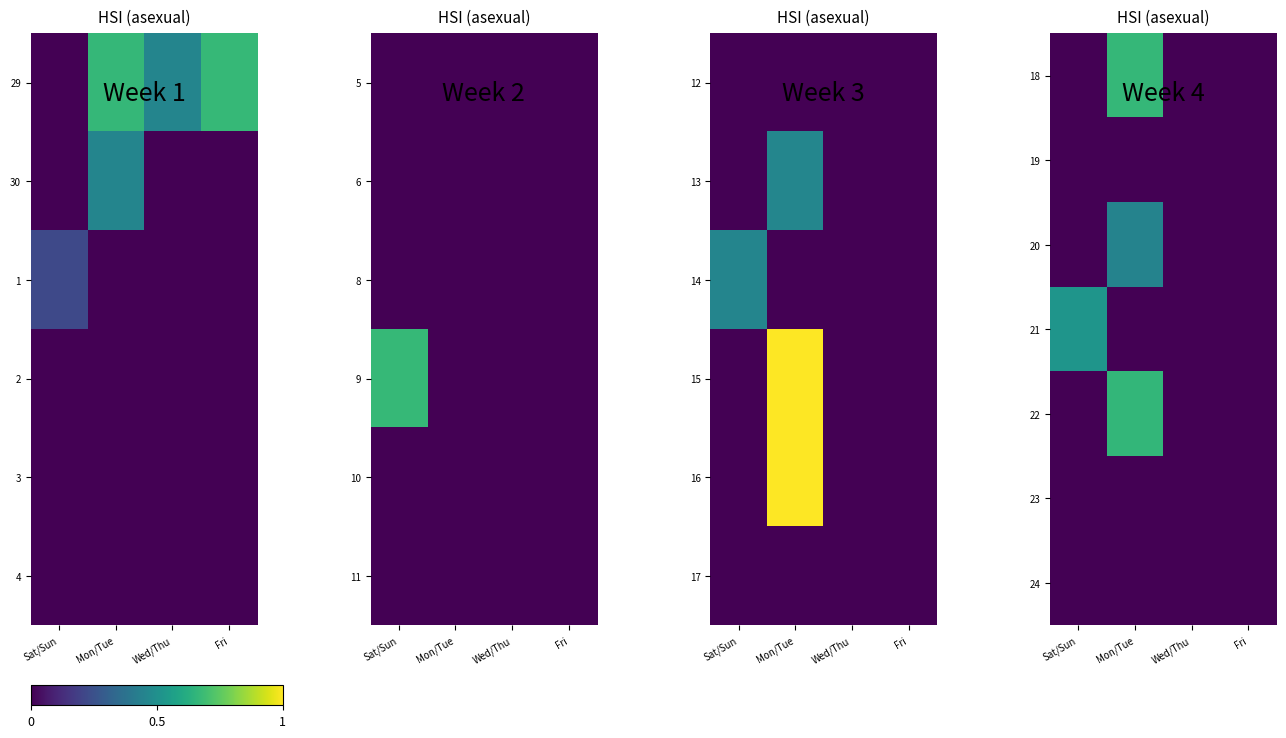

List the labels in order of 24 value, smallest first.

Sat/Sun, Mon/Tue, Wed/Thu, Fri